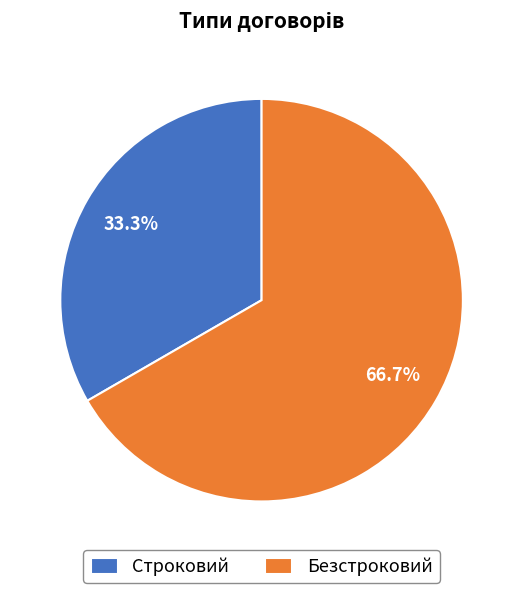

True or false: Безстроковий accounts for 80% of the total.

False